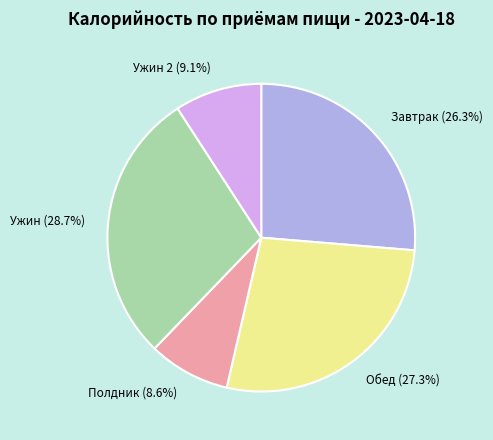

Which slice is the largest?

Ужин (28.7%)